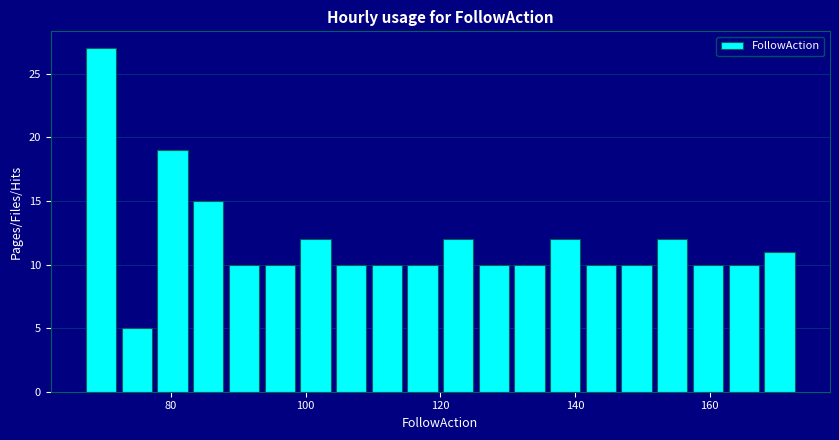

Read against the x-axis, roughly where is the centre of the tallest bar?

70